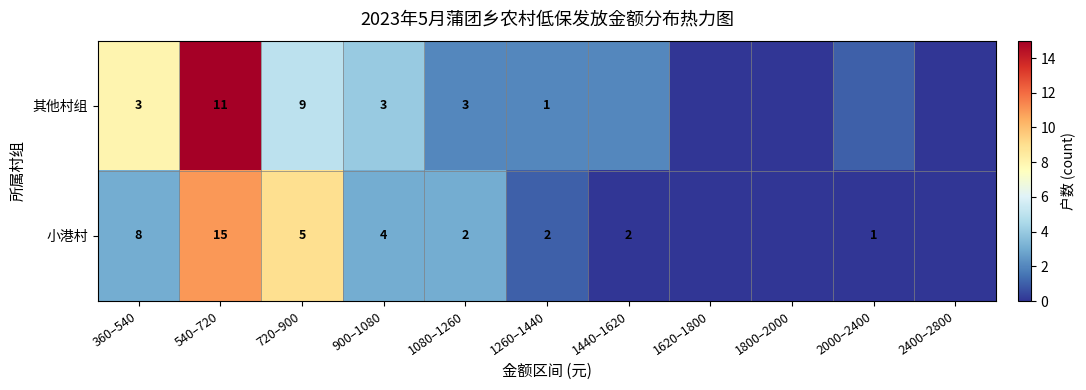

Which series changed the most between 720–900 and 900–1080?

其他村组